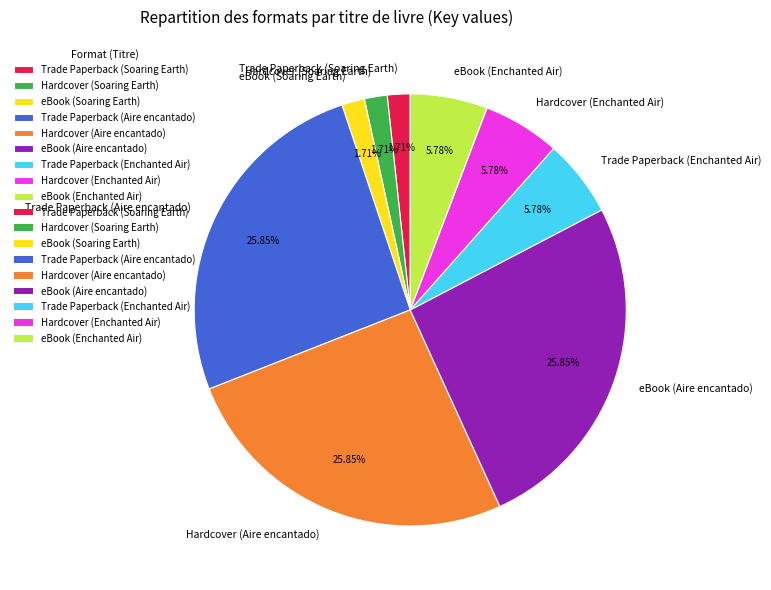

To the nearest percent, what is the combined percentage of eBook (Enchanted Air) and Trade Paperback (Aire encantado)?

32%